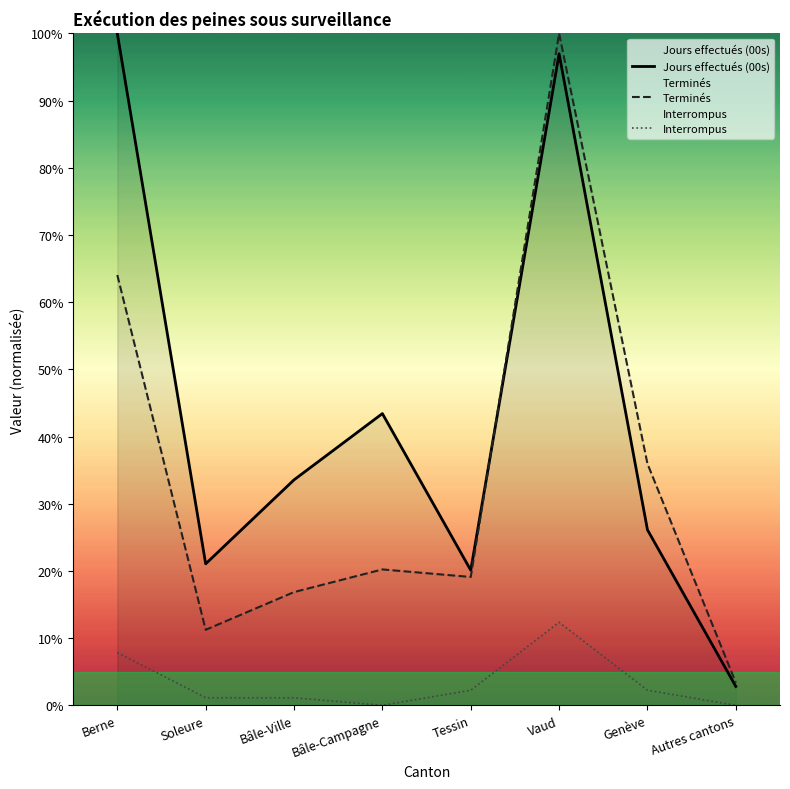

At how many categories does at least one series exceed 65?

2